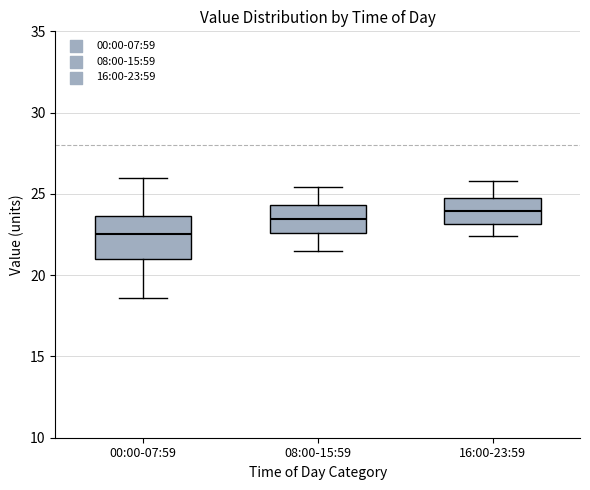

Where is the lower edge of the box for 16:00-23:59 on the y-axis? The values are not printed on the chart, so give them approximately, as read against the axis.

23.0